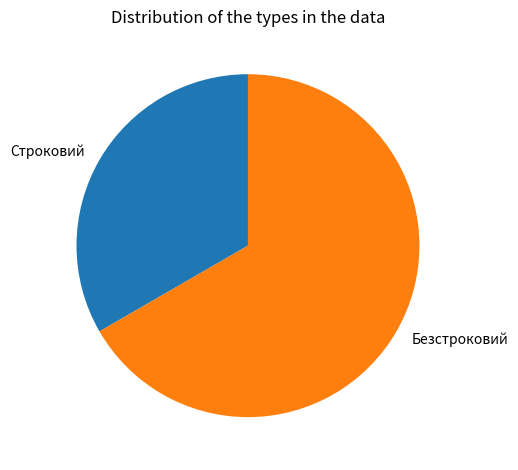

Which has a higher value, Строковий or Безстроковий?

Безстроковий